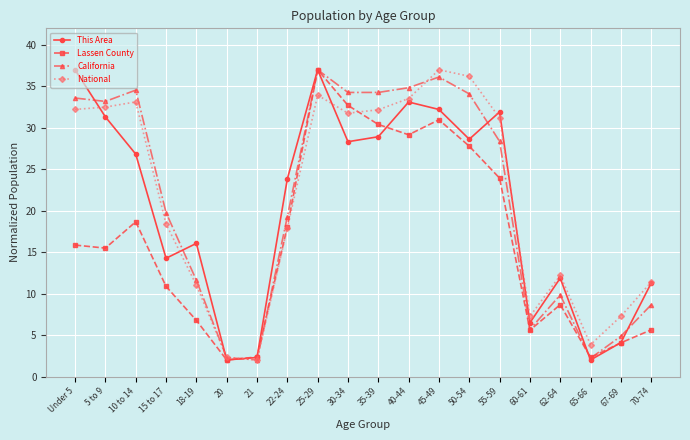

Is the value of National at Under 5 greater than the value of Lassen County at 62-64?

Yes